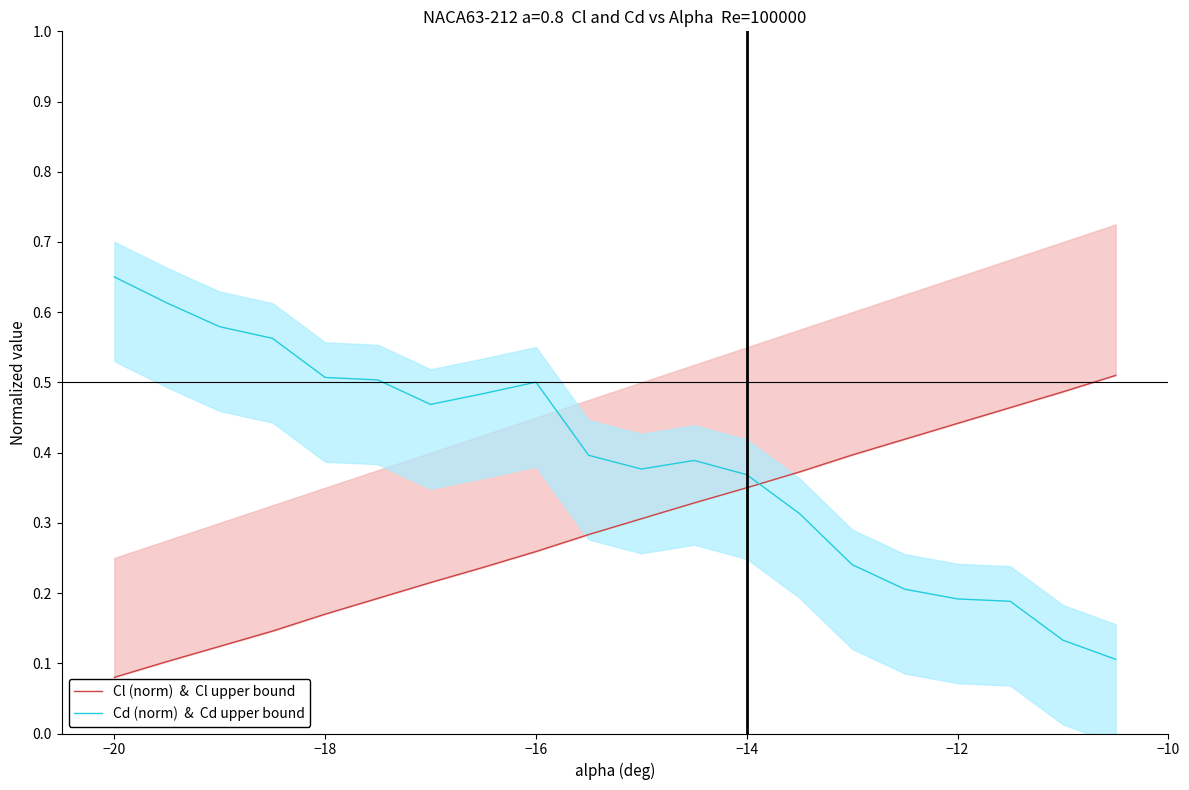

Count the number of data series in this chart.

2